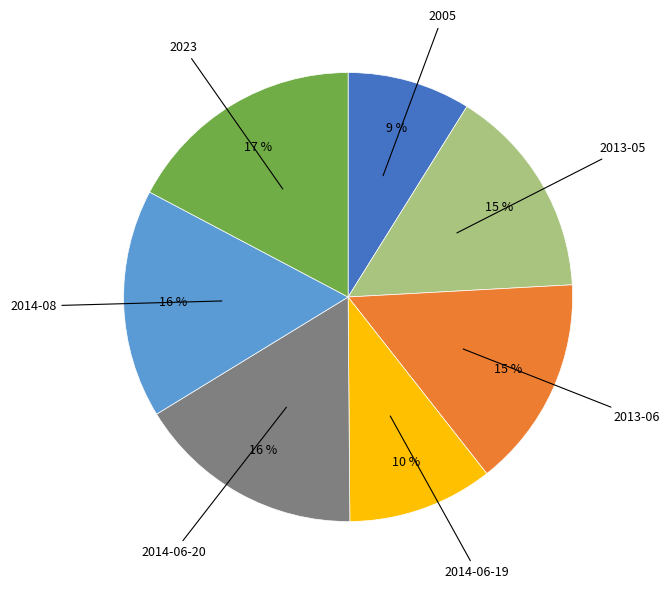

How many slices are in this pie chart?

7